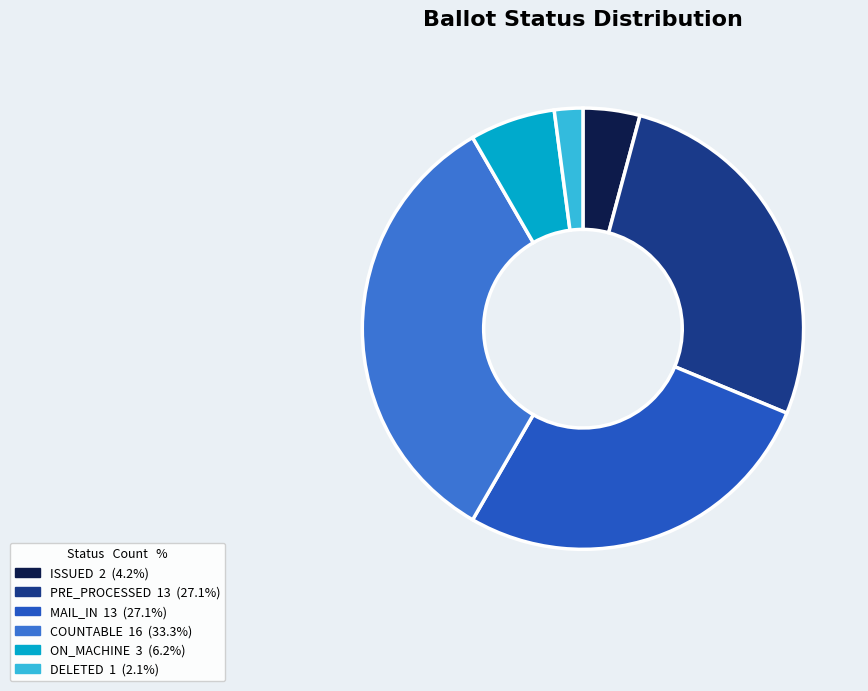

Is there a majority slice in this chart?

No